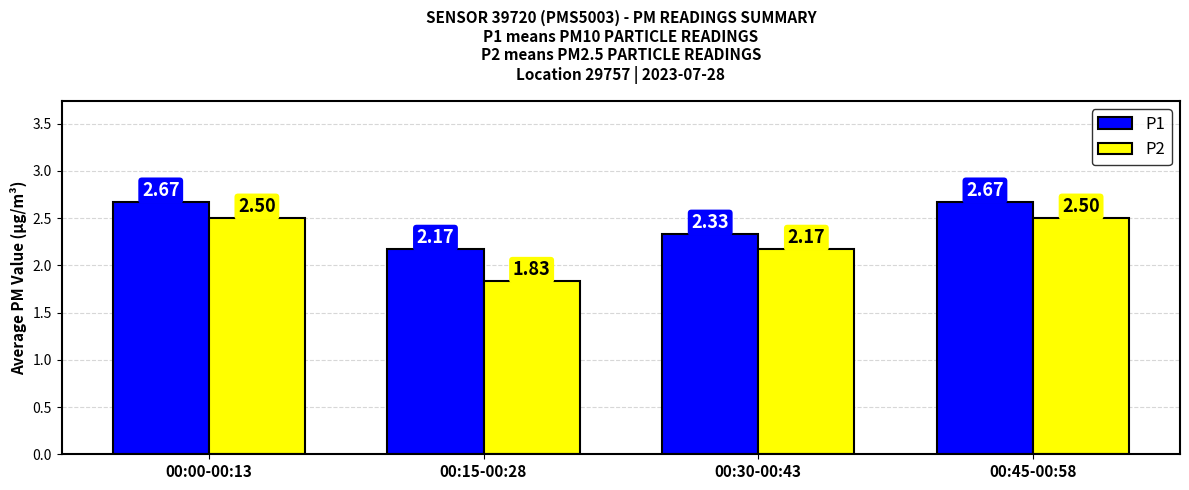

What is the total value across all series at 00:30-00:43?

4.5